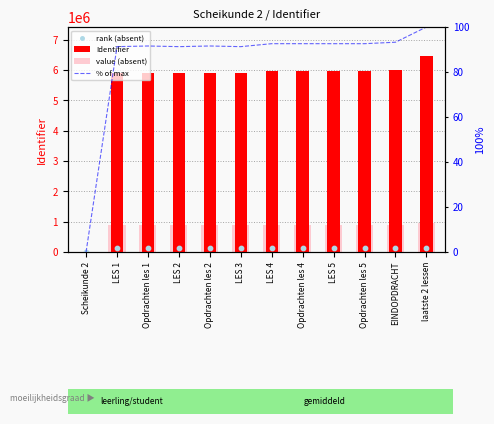

Which series reaches the minimum Y coordinate?

Identifier